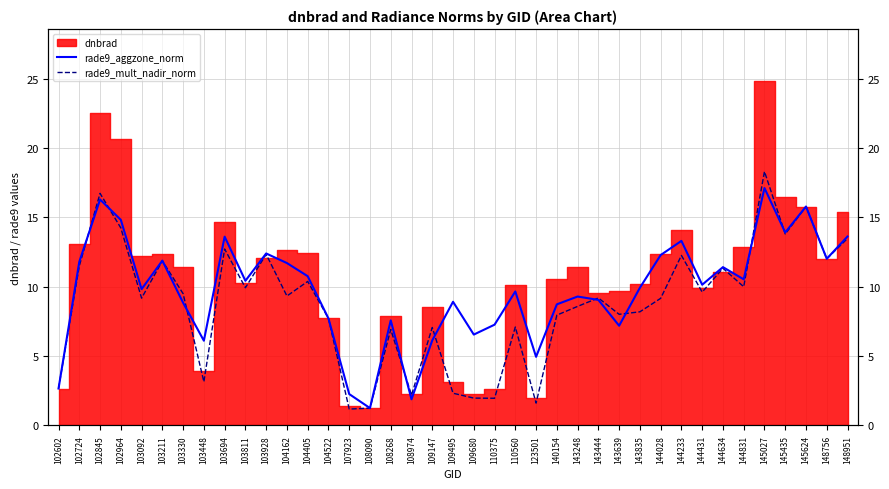

What is the value of the rade9_aggzone_norm point at the 17th from the left?

7.6